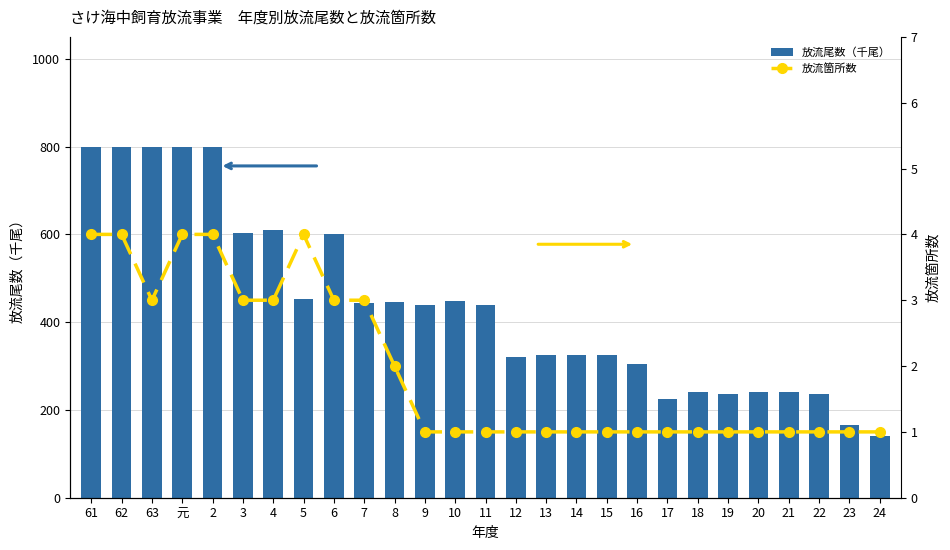

What is the greatest value displayed?

800.0